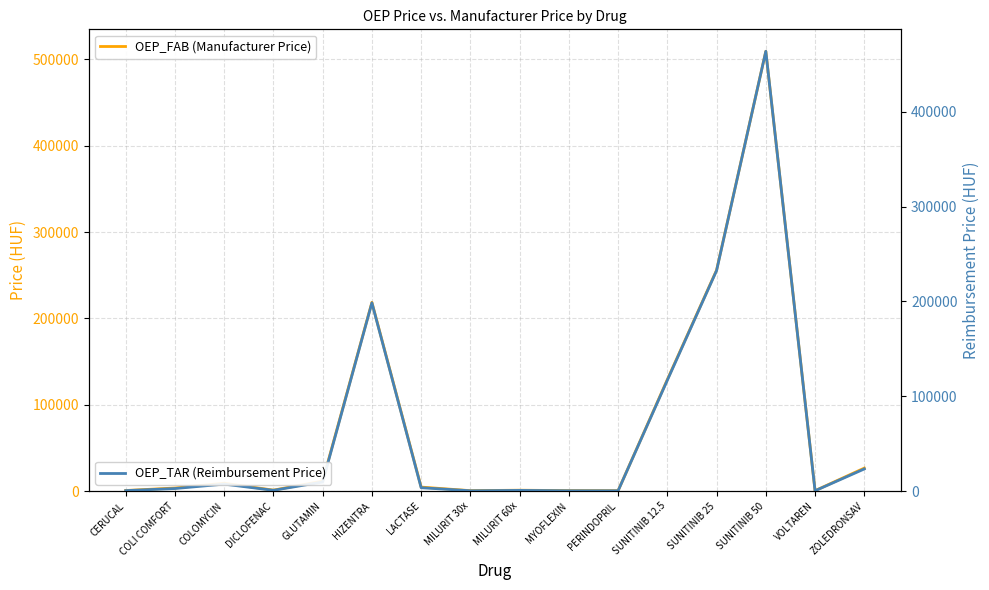

At which category does OEP_FAB (Manufacturer Price) reach its first local peak?

COLOMYCIN